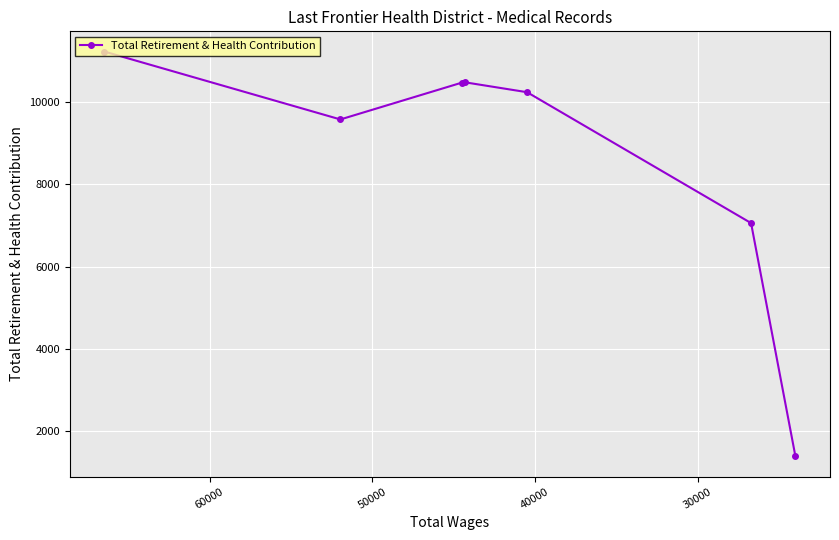

Approximately how many times larger is the value at 50000 compared to 40000?

1.0